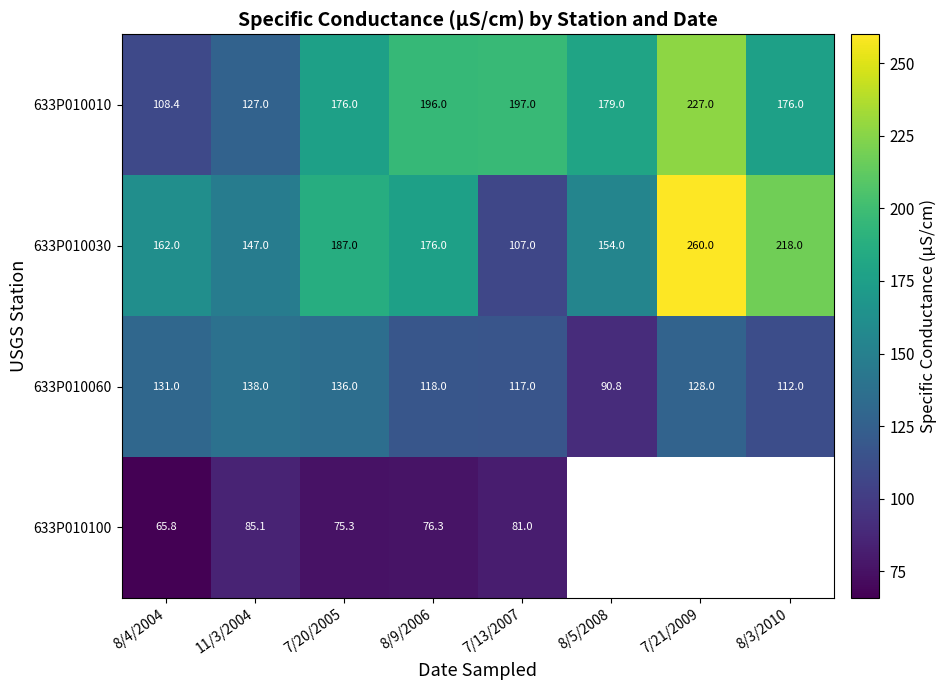

What value does the 633P010010 series have at 7/21/2009?

227.0